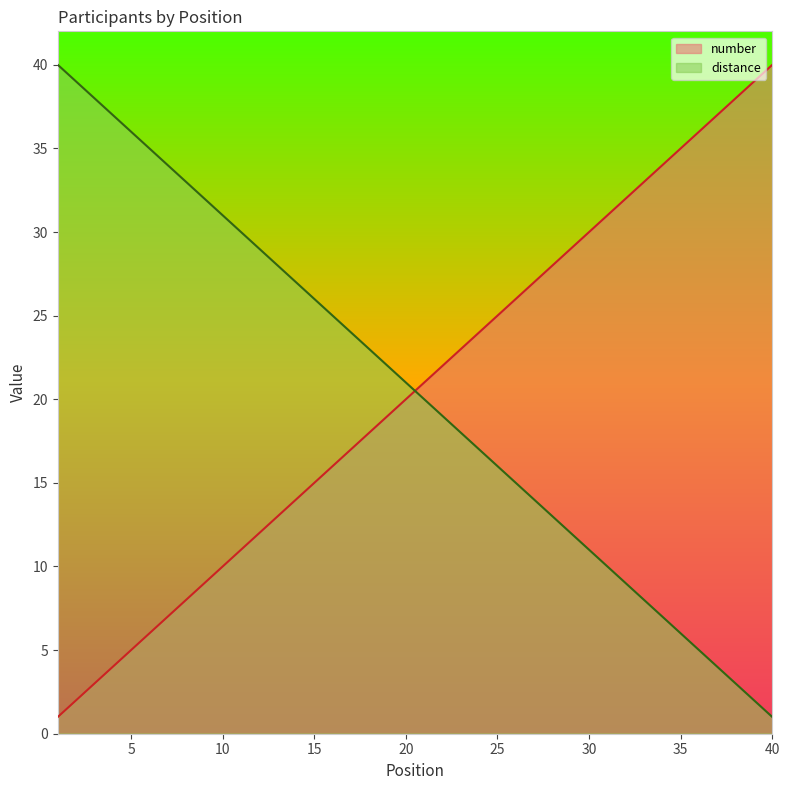

At which label does distance reach its minimum?

40